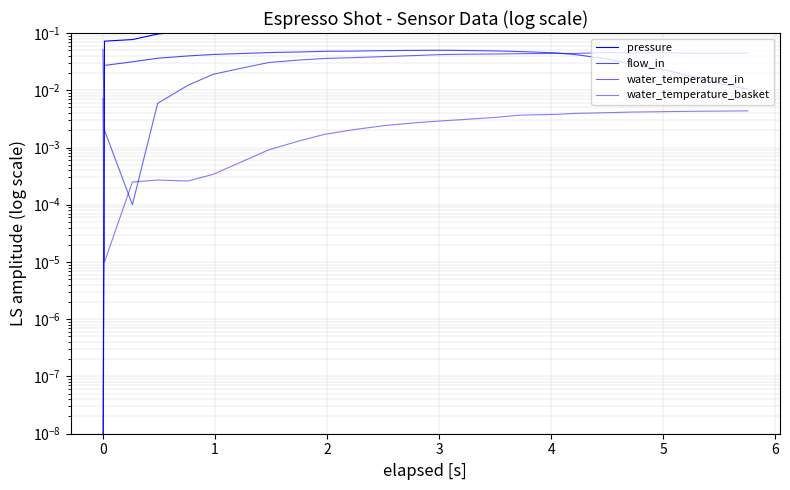

True or false: flow_in has more than 2 points higher than both neighbors.

False